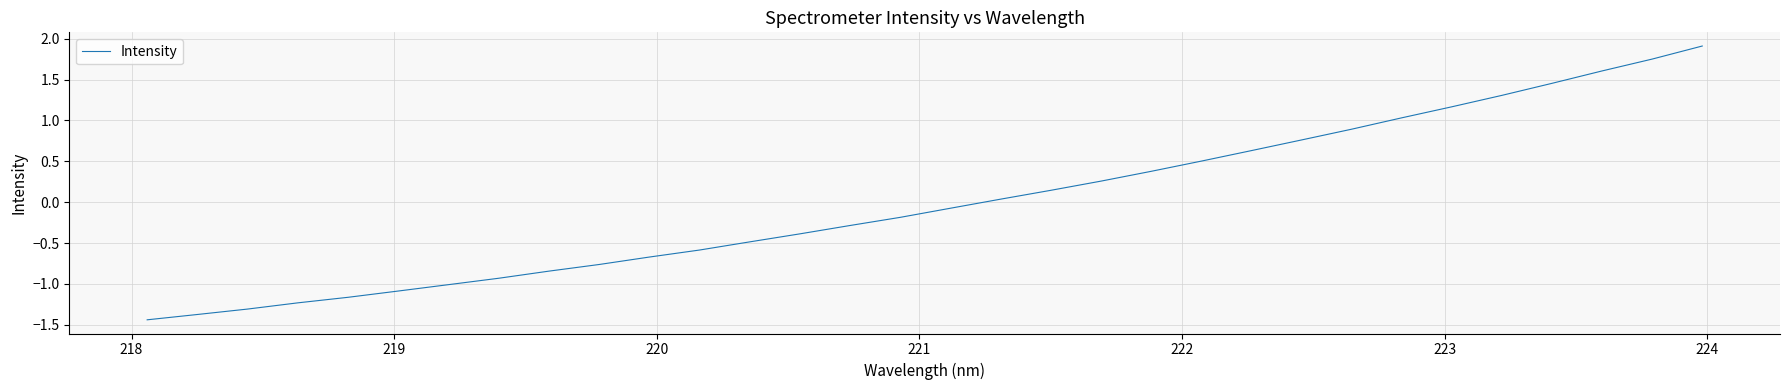

True or false: the data has more than 1 interior local peaks.

False